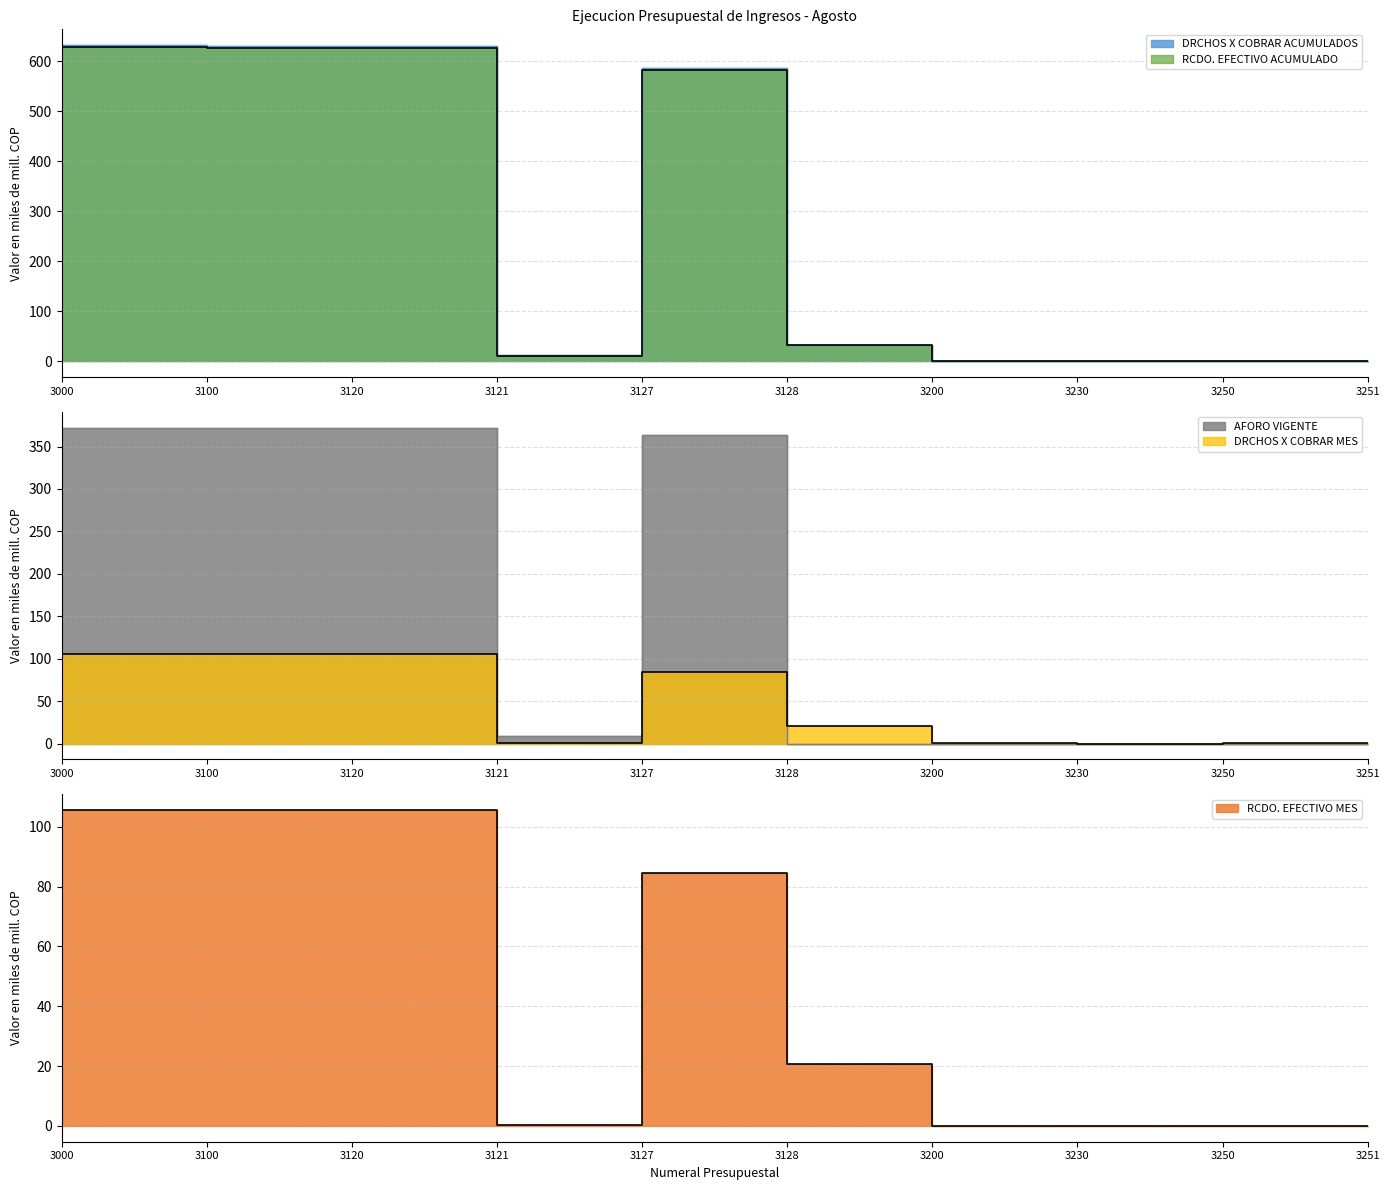

How many interior local peaks does the RCDO. EFECTIVO ACUMULADO series have?

1